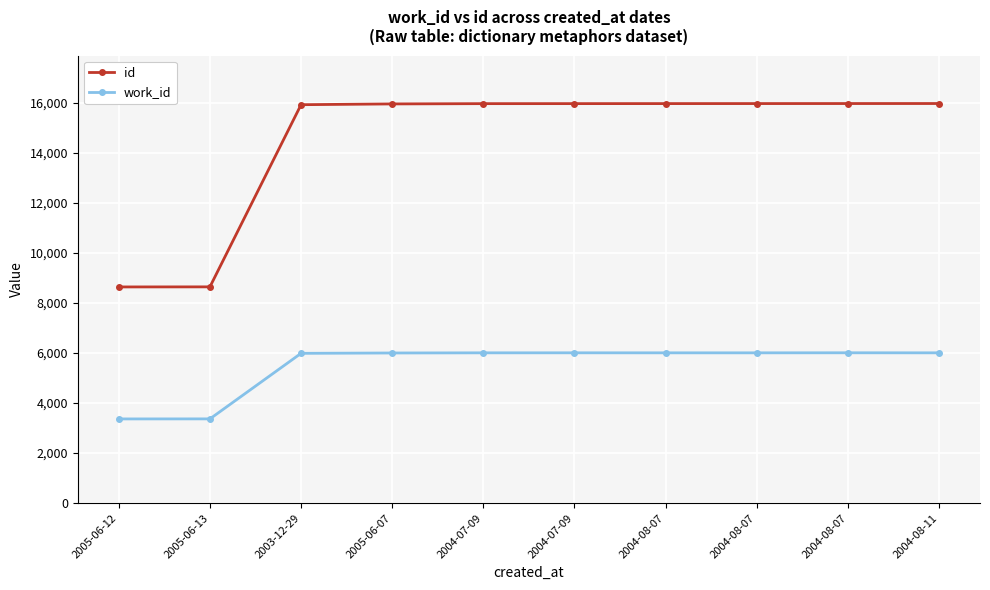

True or false: id and work_id intersect in this chart.

False